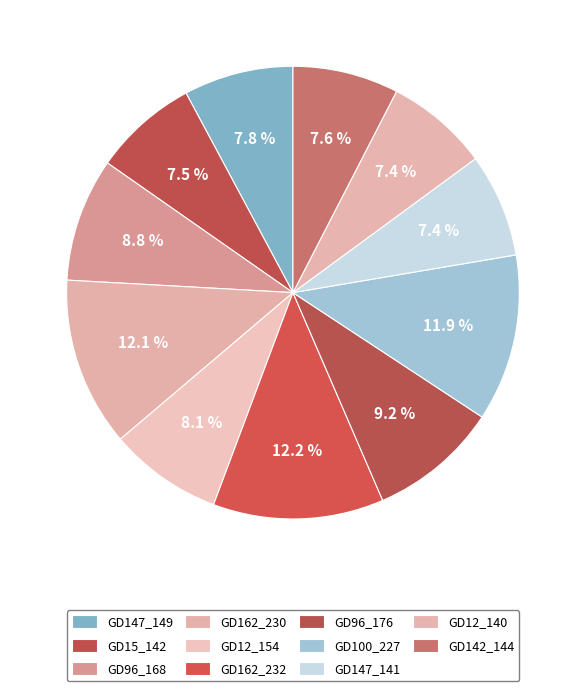

Does GD147_149 represent more than half of the total?

No